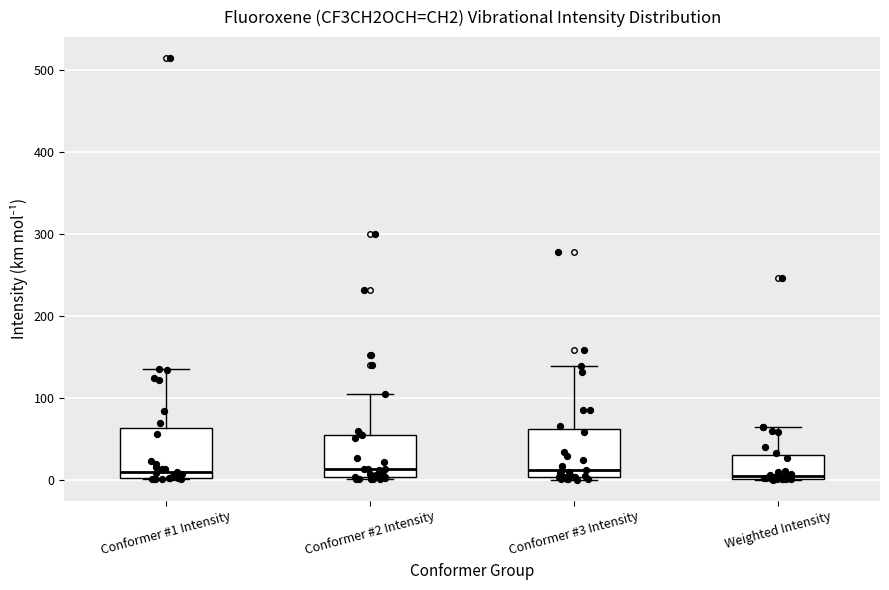

Reading left to right, read every box against the y-axis: the position of its median line, the range the box covers, and the ends of its whiskers. The values are not printed on the chart, so give them approximately, as read against the axis.

Conformer #1 Intensity: median 10, box 0 to 60, whiskers 0 to 130
Conformer #2 Intensity: median 10, box 0 to 50, whiskers 0 to 100
Conformer #3 Intensity: median 10, box 0 to 60, whiskers 0 (just below the box's lower edge) to 140
Weighted Intensity: median 0 (just above the box's lower edge), box 0 to 30, whiskers 0 to 60